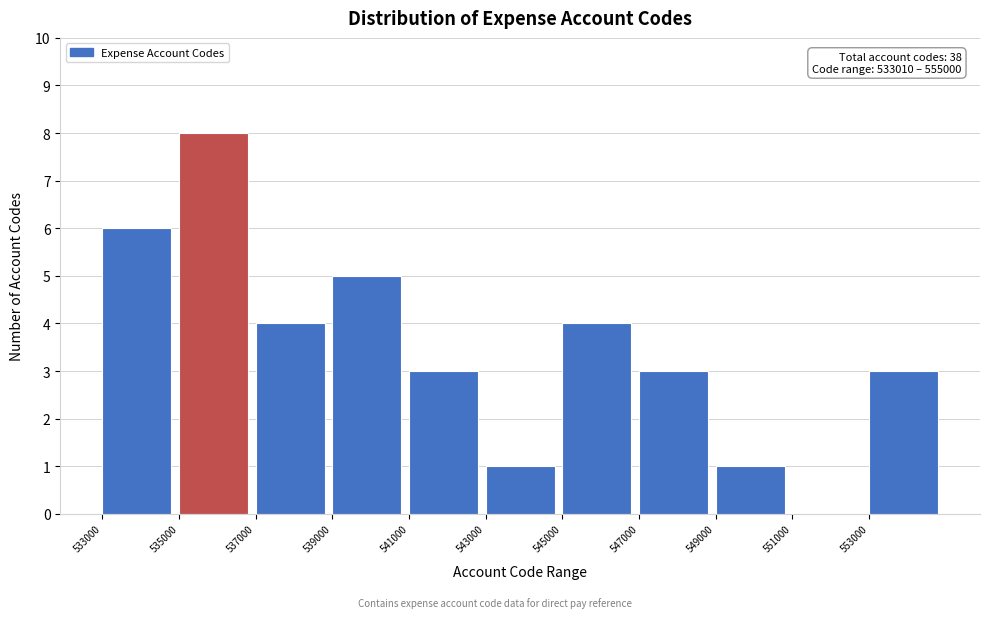

Over which range of the x-axis is the bar tallest?

535000 to 537000